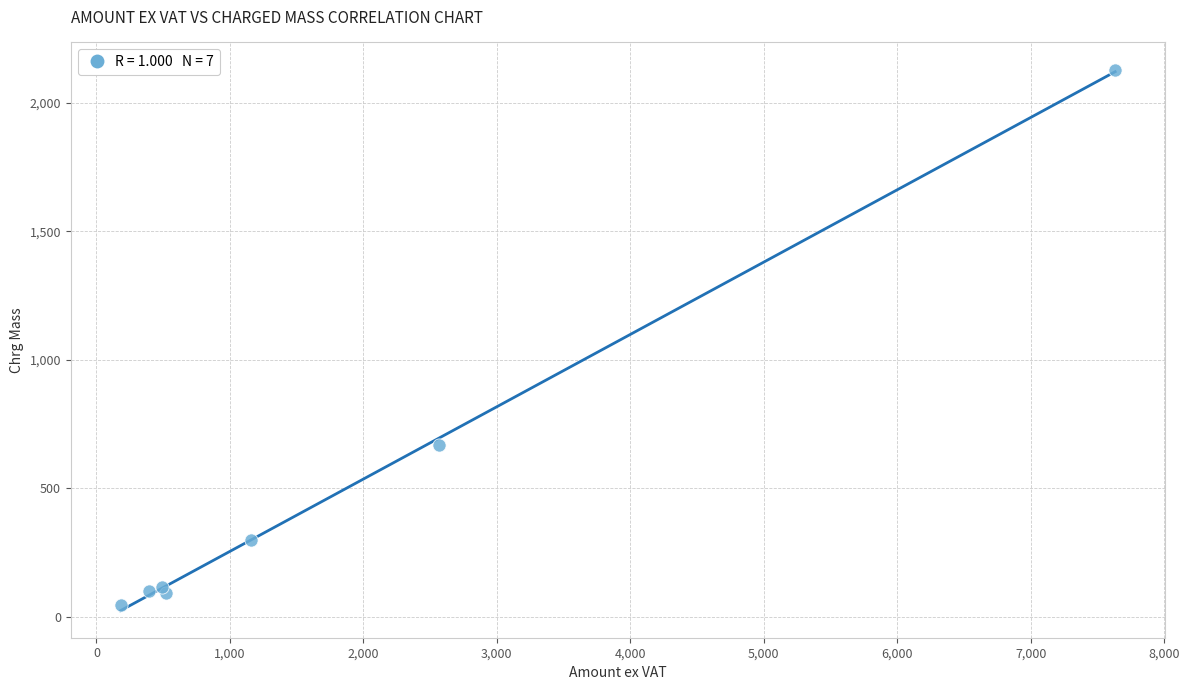

What Y value in the scatter plot is closest to 1087?

669